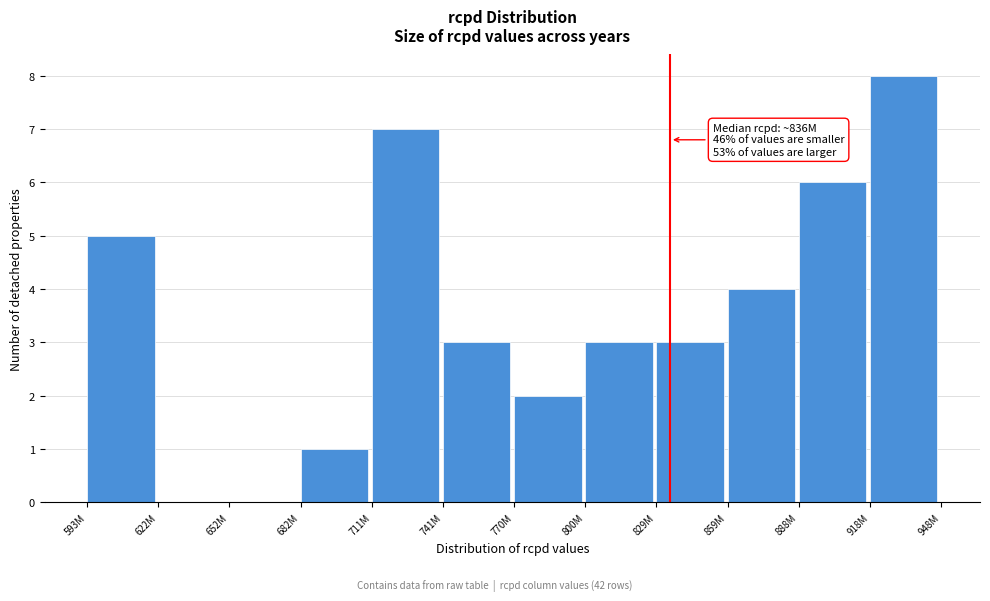

Reading left to right, what are all the values shown in this chart?

593M=5	622M=0	652M=0	682M=1	711M=7	741M=3	770M=2	800M=3	829M=3	859M=4	888M=6	918M=8